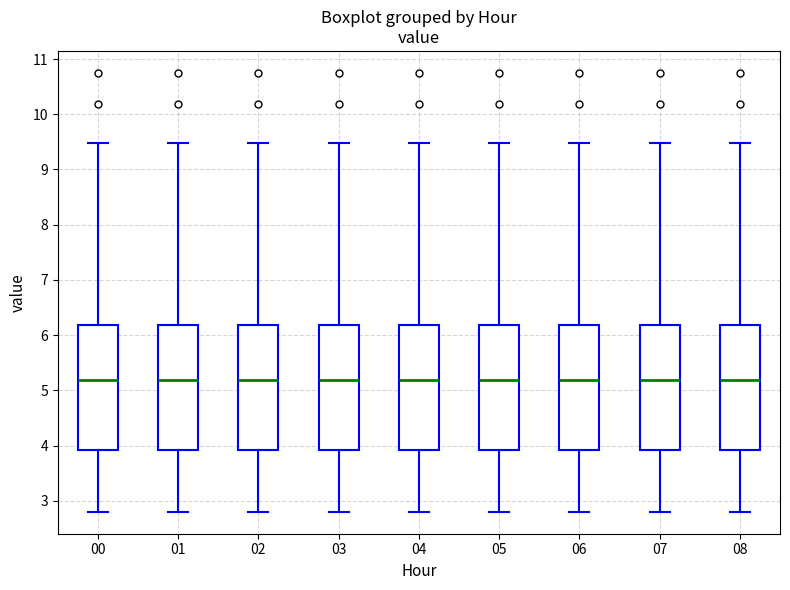

Reading left to right, read every box against the y-axis: the position of its median line, the range the box covers, and the ends of its whiskers. The values are not printed on the chart, so give them approximately, as read against the axis.

00: median 5.2, box 3.9 to 6.2, whiskers 2.8 to 9.5
01: median 5.2, box 3.9 to 6.2, whiskers 2.8 to 9.5
02: median 5.2, box 3.9 to 6.2, whiskers 2.8 to 9.5
03: median 5.2, box 3.9 to 6.2, whiskers 2.8 to 9.5
04: median 5.2, box 3.9 to 6.2, whiskers 2.8 to 9.5
05: median 5.2, box 3.9 to 6.2, whiskers 2.8 to 9.5
06: median 5.2, box 3.9 to 6.2, whiskers 2.8 to 9.5
07: median 5.2, box 3.9 to 6.2, whiskers 2.8 to 9.5
08: median 5.2, box 3.9 to 6.2, whiskers 2.8 to 9.5